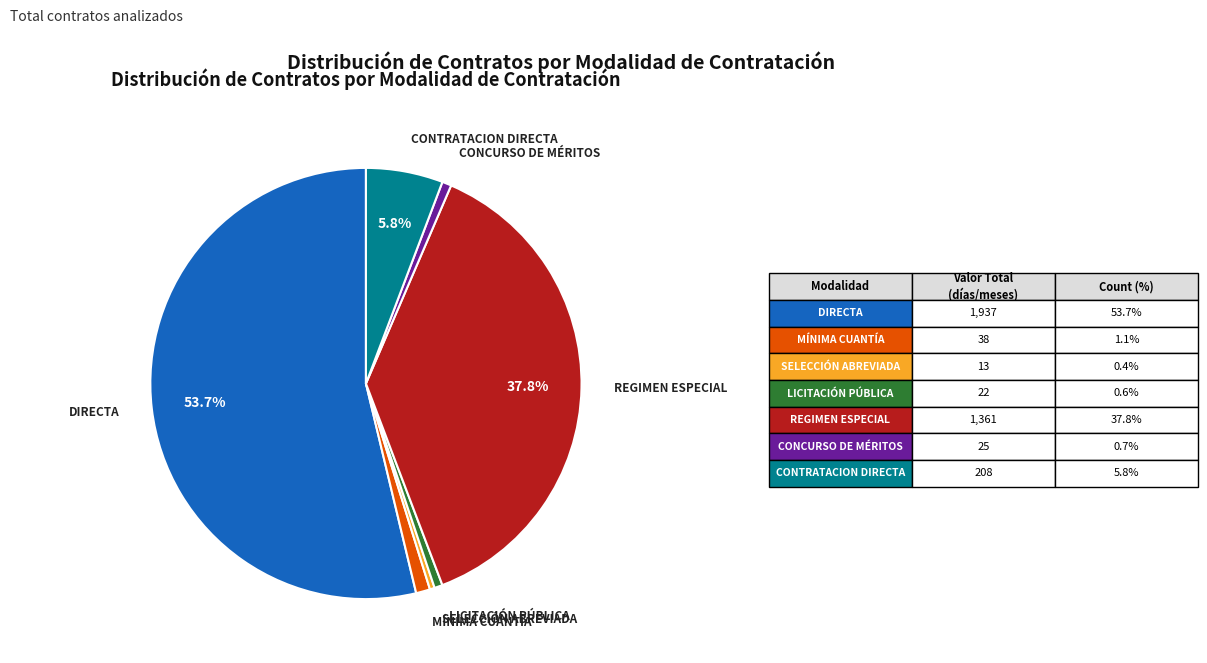

What is the largest slice in the pie chart?

DIRECTA